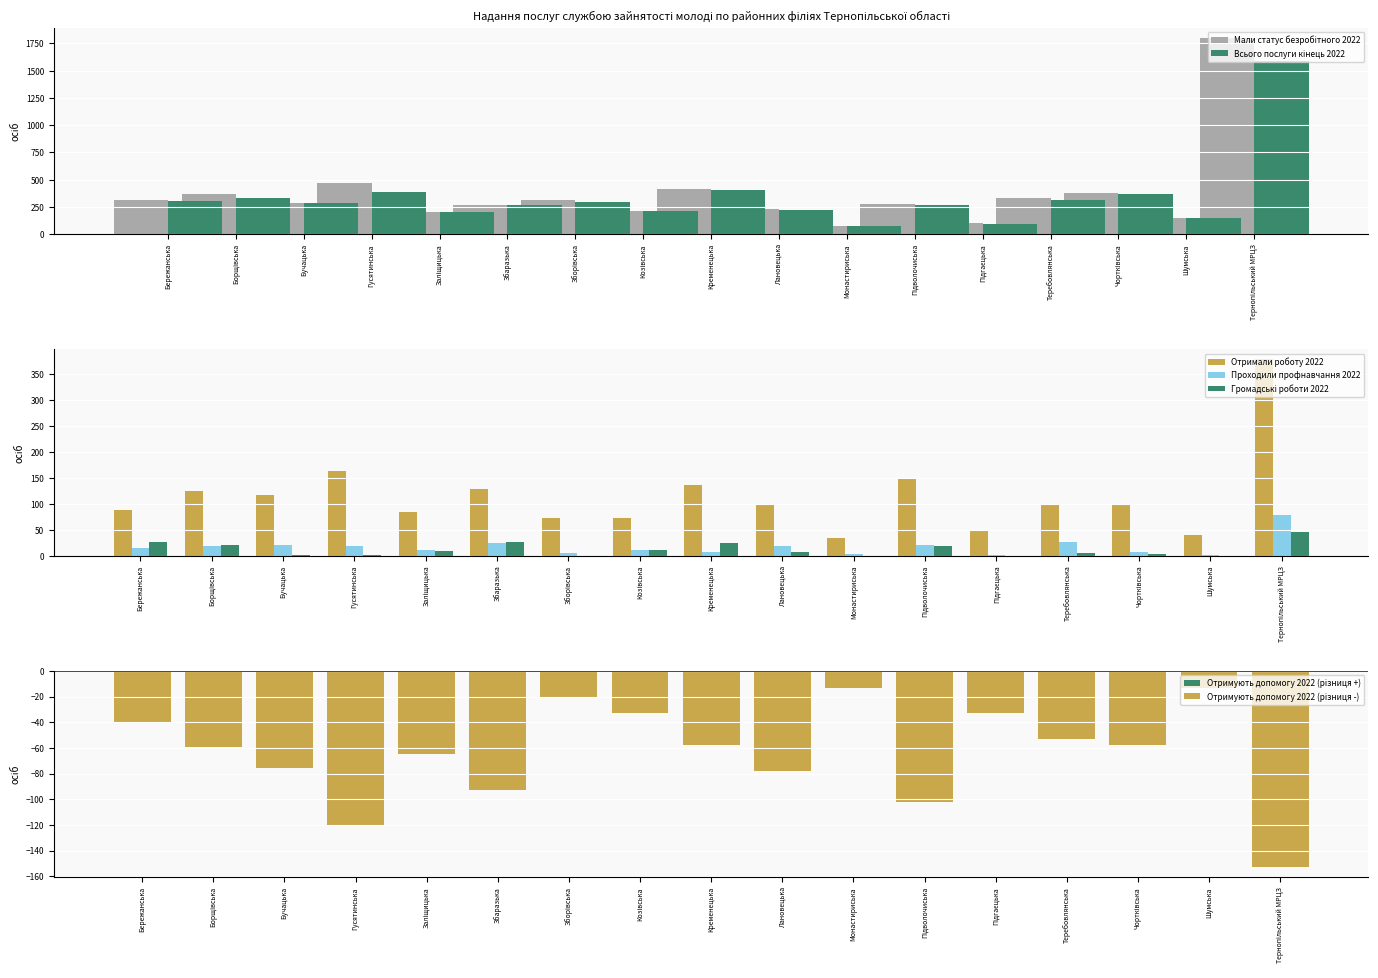

At which label is Отримали роботу 2022 closest to 206?

Гусятинська